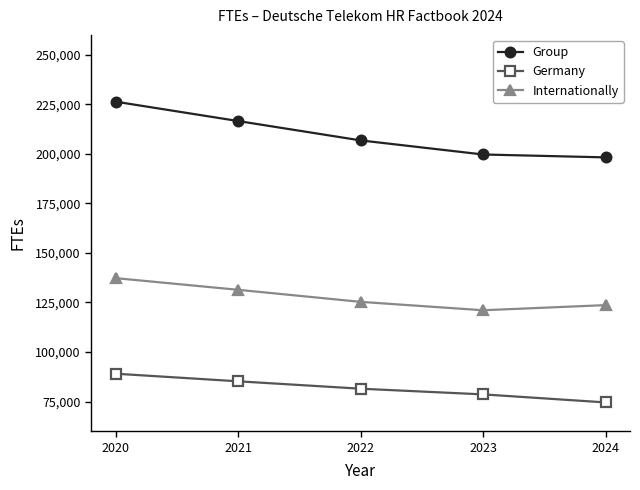

How many interior local valleys does the Internationally series have?

1